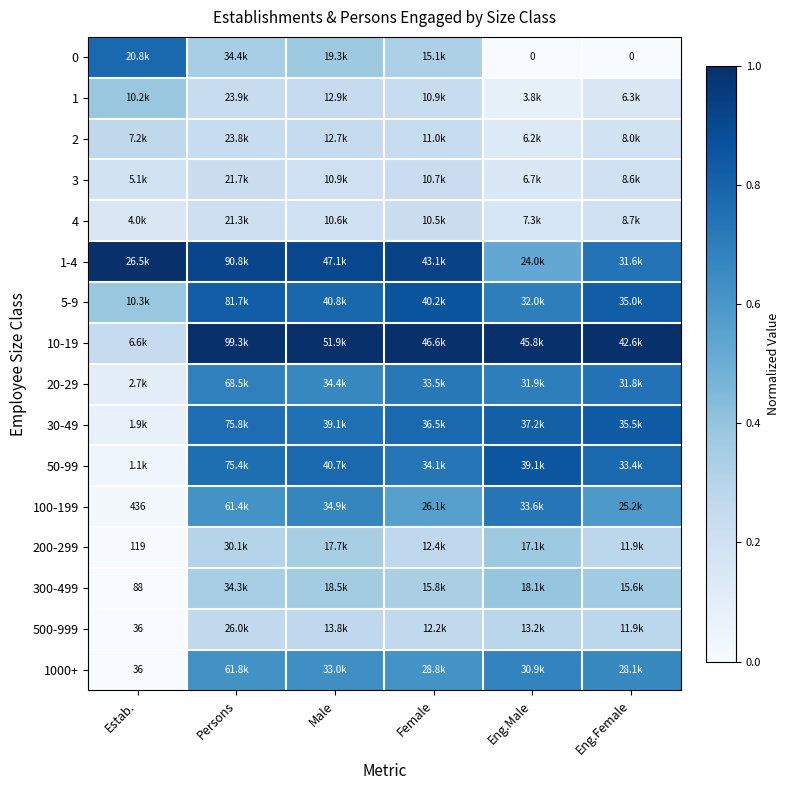

The 100-199 series shows 0.7 at Eng.Male. True or false?

True